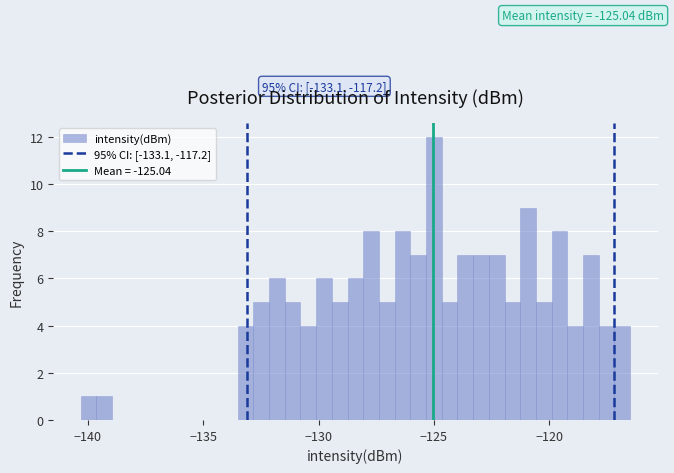

Around what value on the x-axis is the tallest bar? Give the approximate position of its centre, as read against the axis.

-125.0